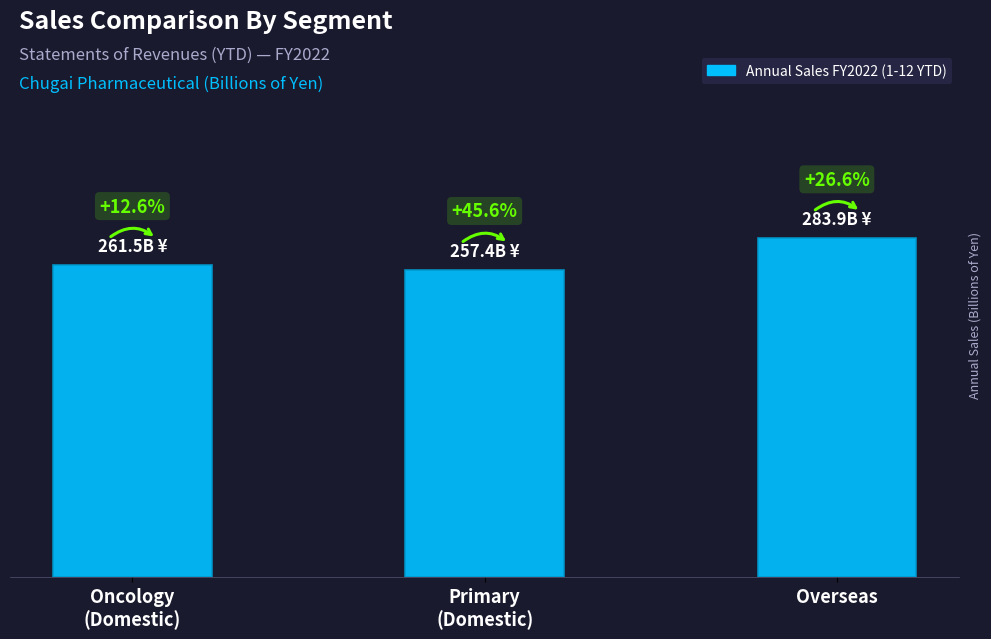

Does the chart contain any negative values?

No